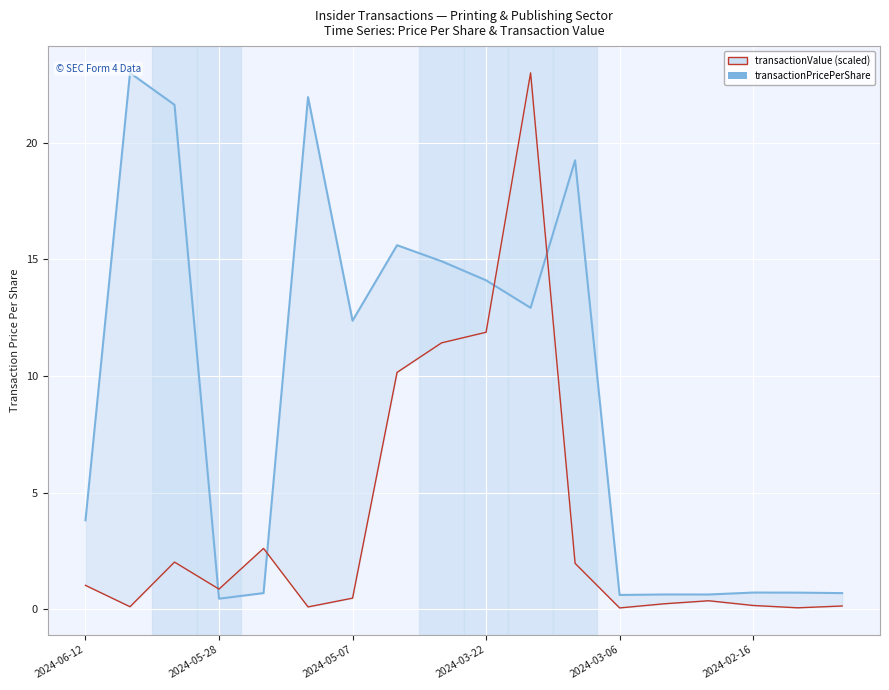

What are all the series names shown in the legend?

transactionPricePerShare, transactionValue